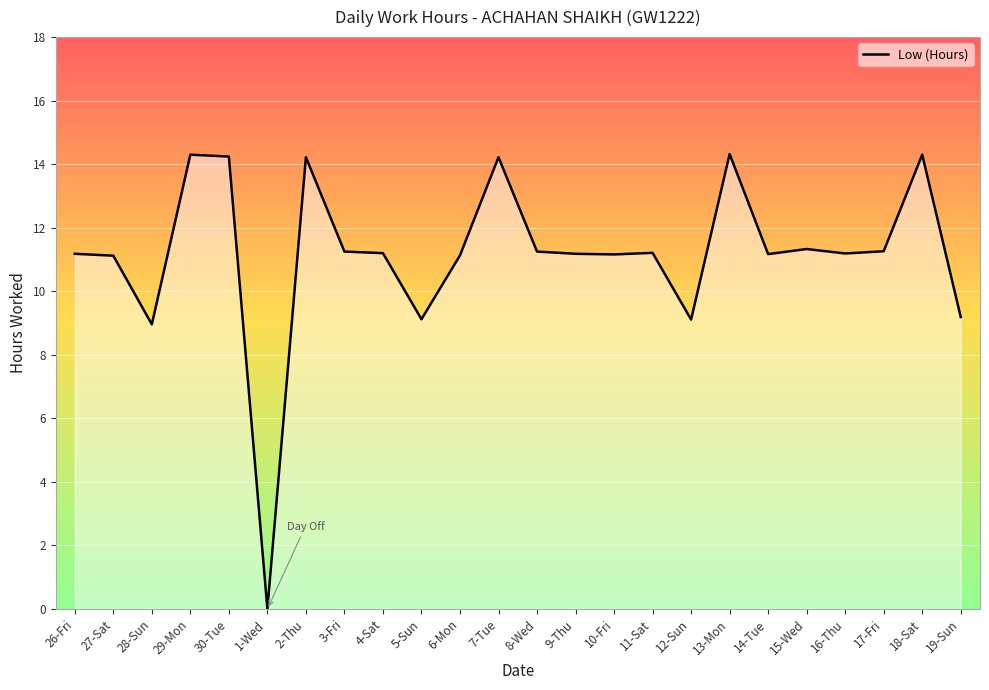

What is the approximate value at 17-Fri?

11.3